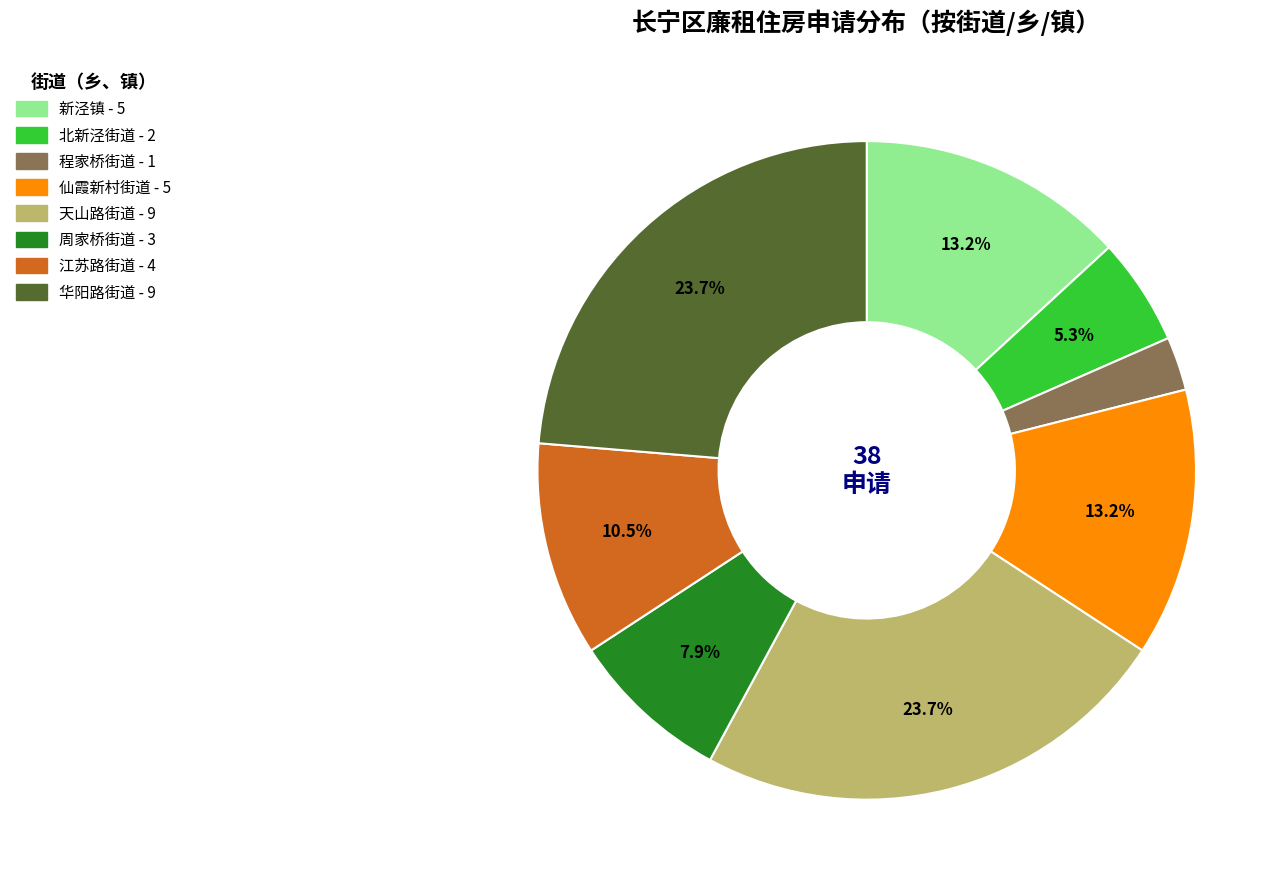

How many slices are in this pie chart?

8